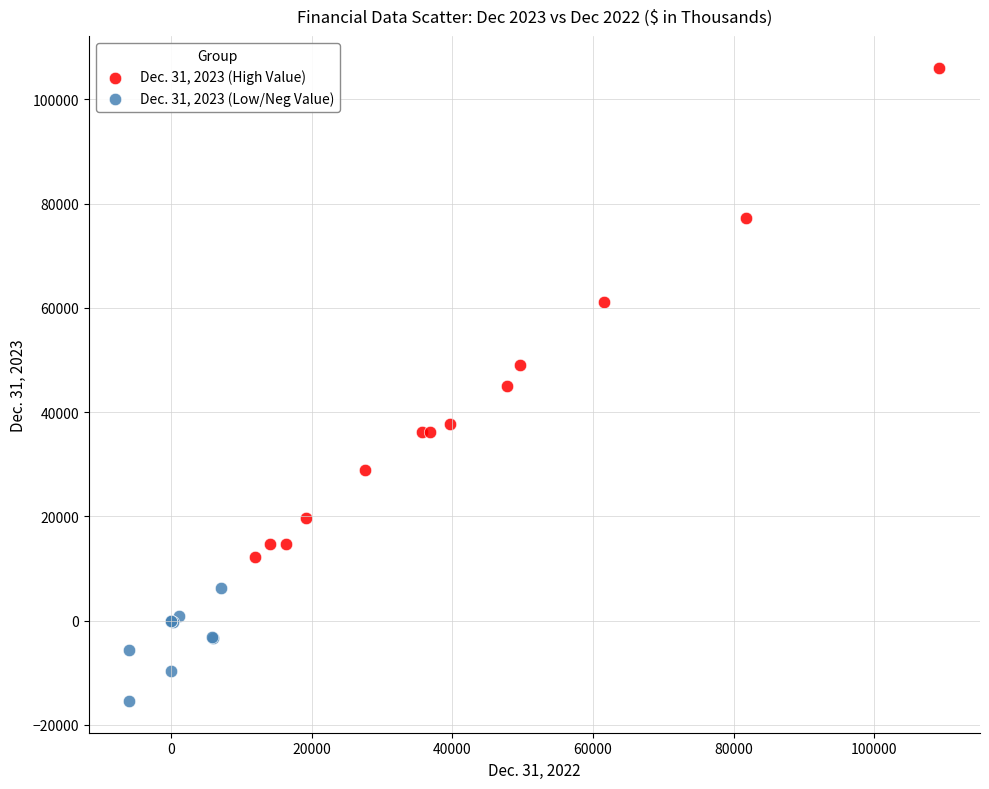

Which series has the largest Y range (max minus min)?

Dec. 31, 2023 (High Value)